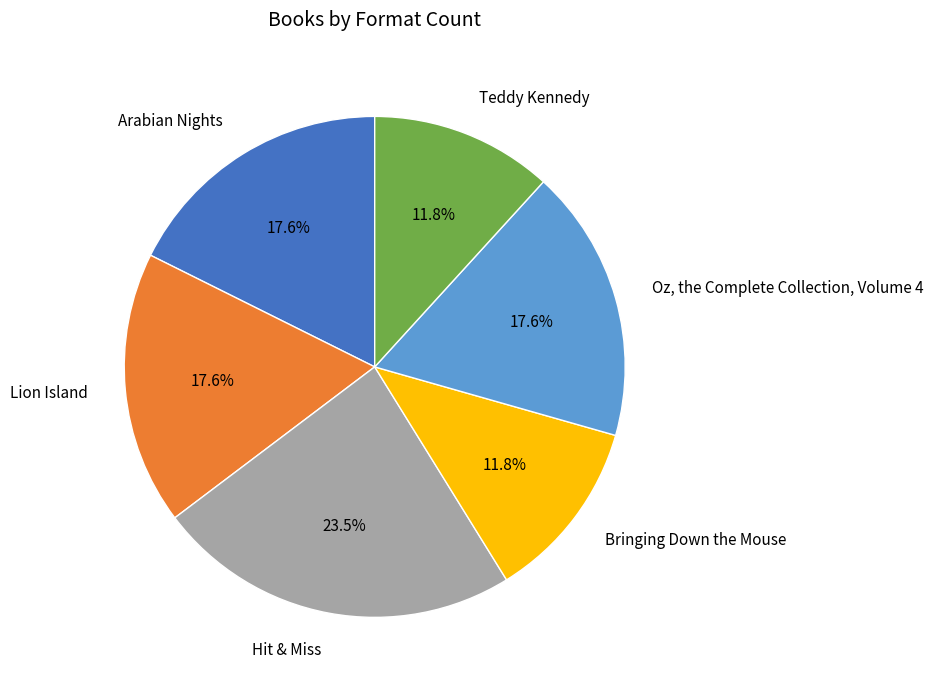

Count the number of slices in the pie.

6